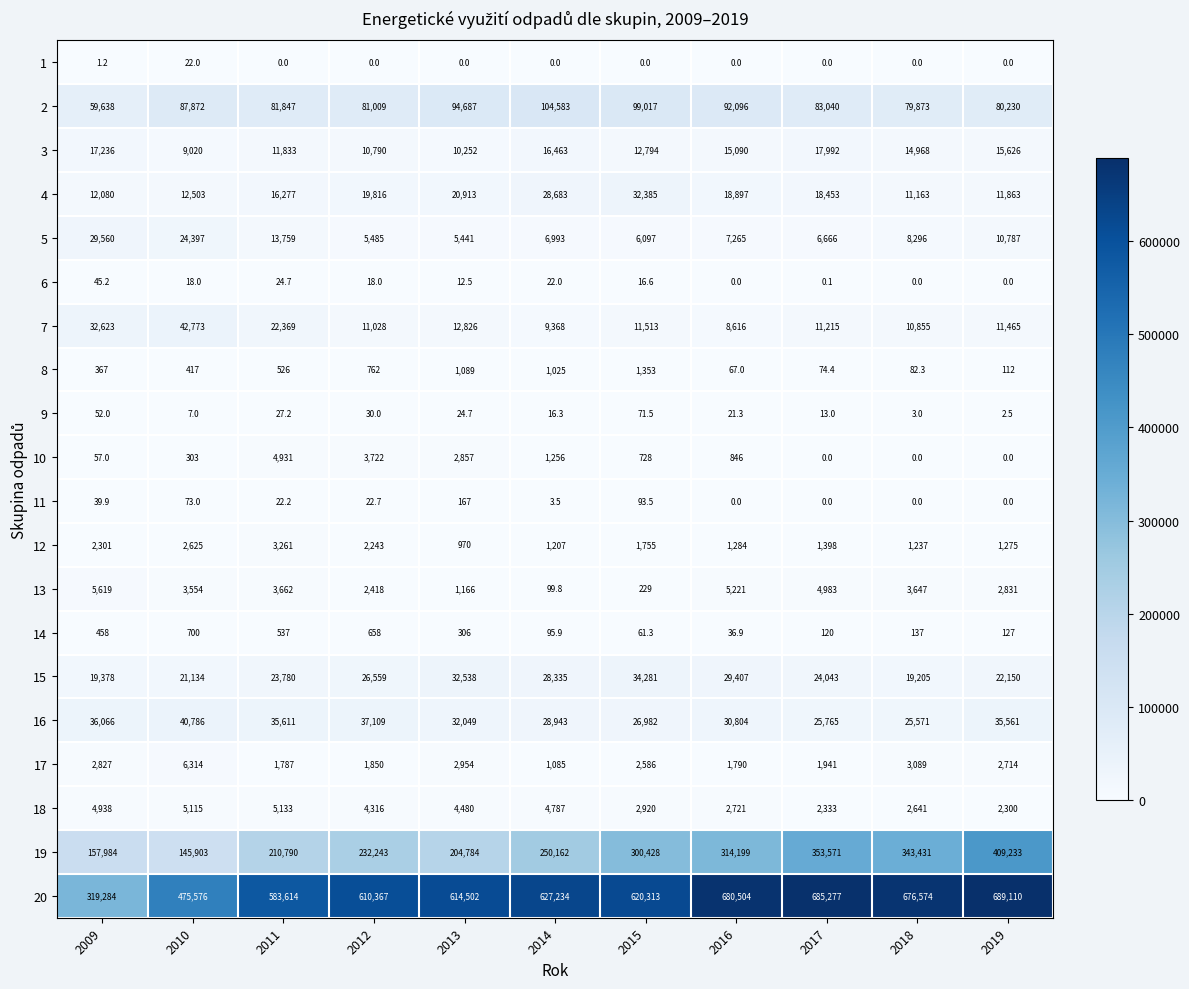

List the series in order of their peak value, lowest first.

1, 6, 9, 11, 14, 8, 12, 10, 18, 13, 17, 3, 5, 4, 15, 16, 7, 2, 19, 20